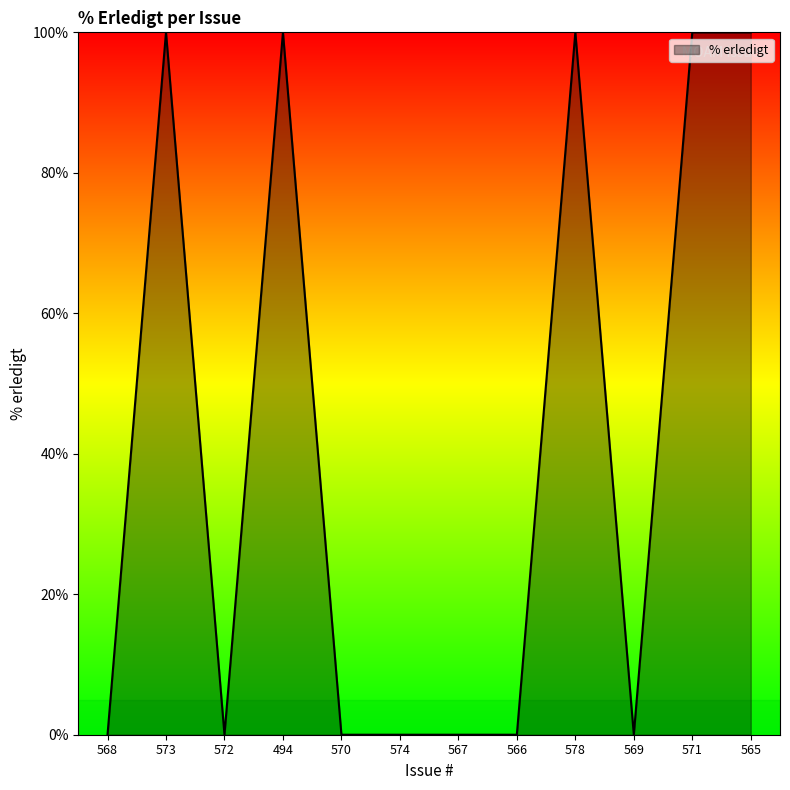

What is the greatest value displayed?

100